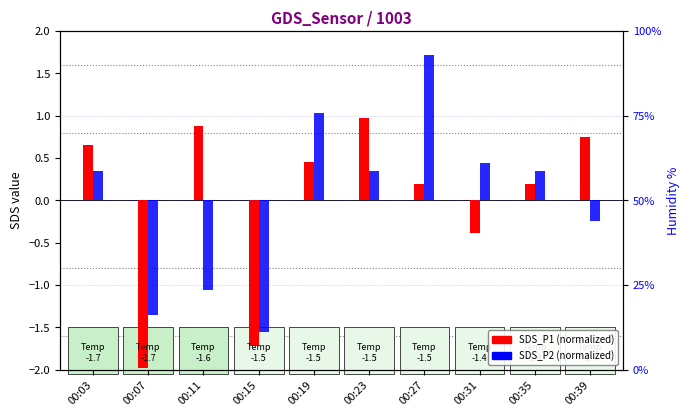

What is the value of the SDS_P1 (normalized) bar at the 2nd from the left?

-2.0